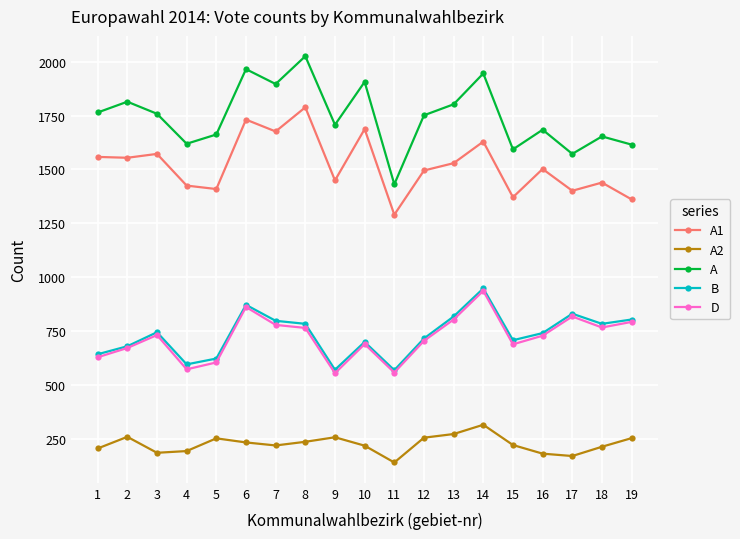

True or false: A and A1 intersect in this chart.

False